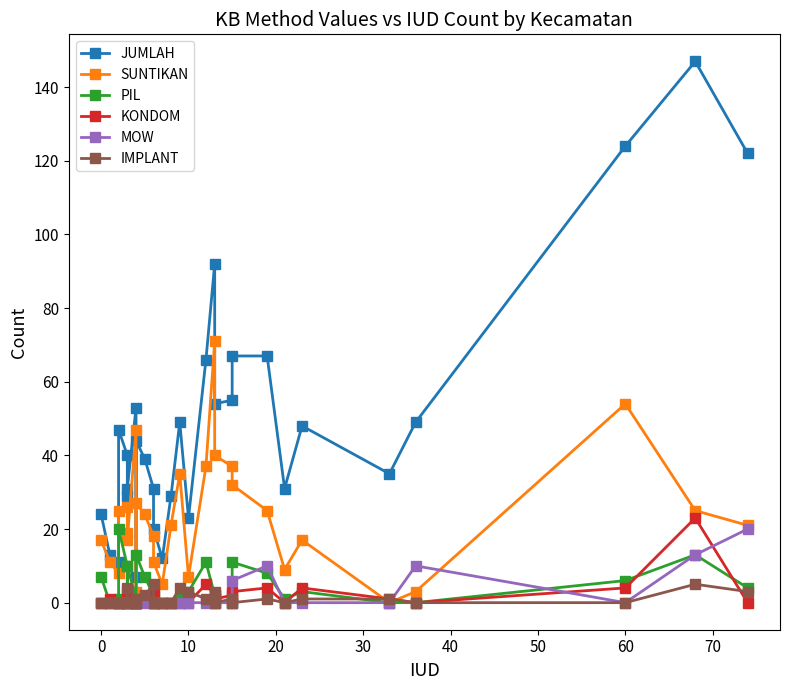

What are all the series names shown in the legend?

JUMLAH, SUNTIKAN, PIL, KONDOM, MOW, IMPLANT